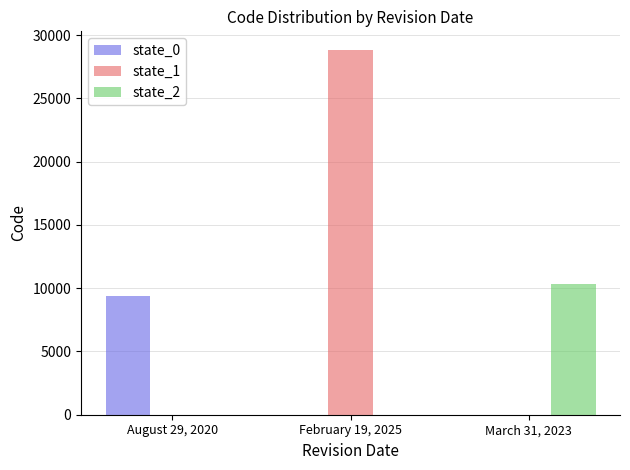

Reading left to right, list all the values displayed in this chart.

state_0: August 29, 2020=9375	February 19, 2025=0	March 31, 2023=0
state_1: August 29, 2020=0	February 19, 2025=28866	March 31, 2023=0
state_2: August 29, 2020=0	February 19, 2025=0	March 31, 2023=10323